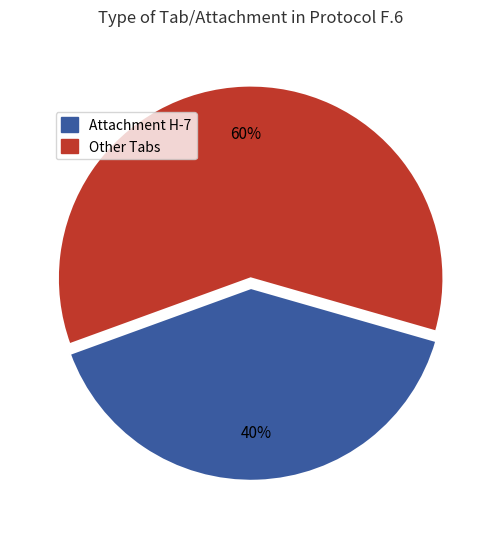

To the nearest percent, what percentage of the pie is Attachment H-7?

40%